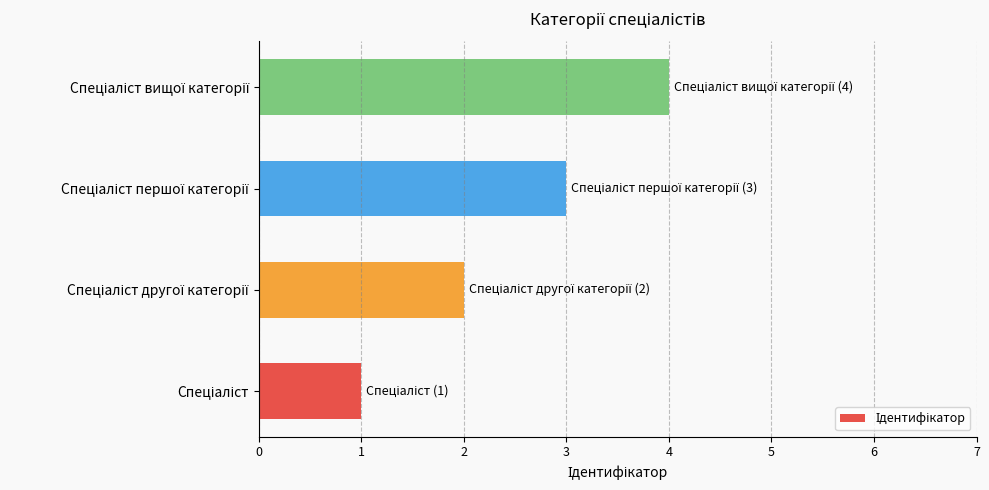

What is the greatest value displayed?

4